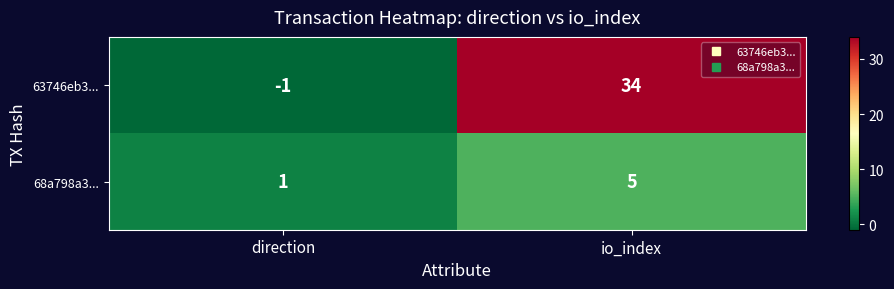

Where is 68a798a3... nearest to the value 3?

direction